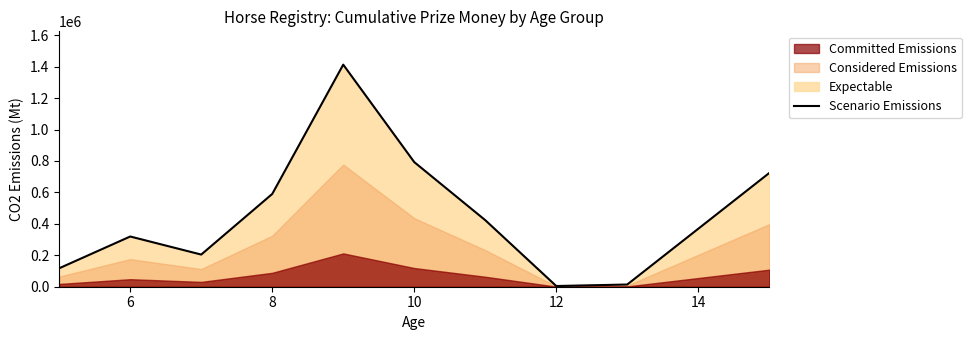

Is it true that the value at 8 is 70223?

False